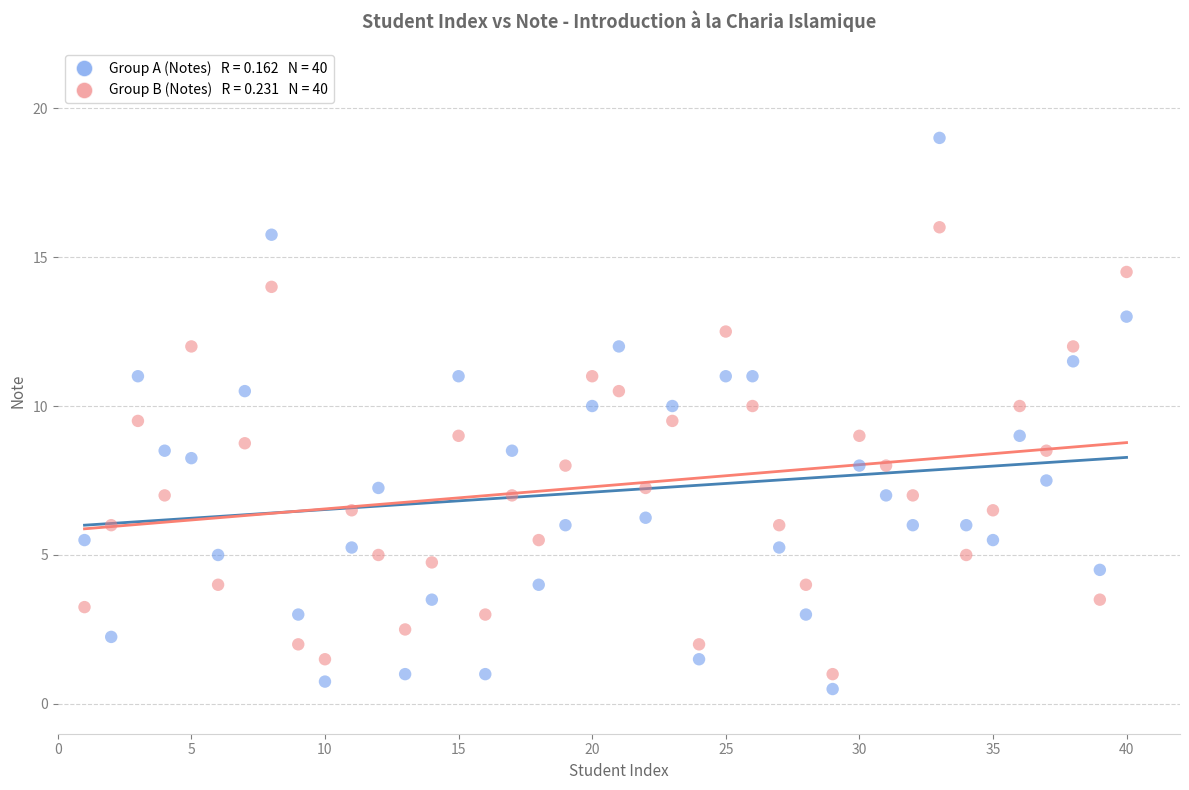

Across all data points, what is the range of X values (max minus min)?

39.0